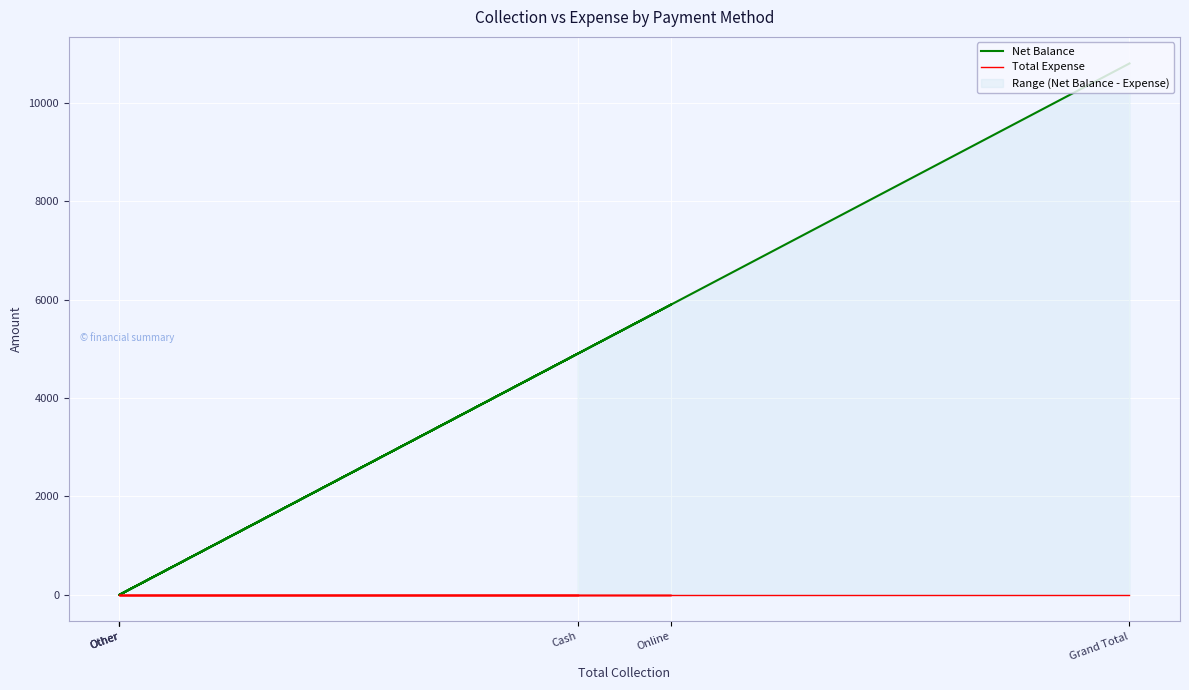

Which label corresponds to the smallest value in the chart?

Other